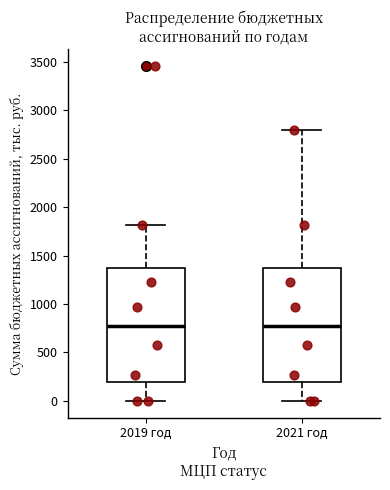

Reading left to right, transcribe this box plot: for each box, give where its median line is, the range the box spans, and where its two whiskers end, as read against the y-axis. The values are not printed on the chart, so give them approximately, as read against the axis.

2019 год: median 750, box 200 to 1400, whiskers 0 to 1800
2021 год: median 750, box 200 to 1400, whiskers 0 to 2800